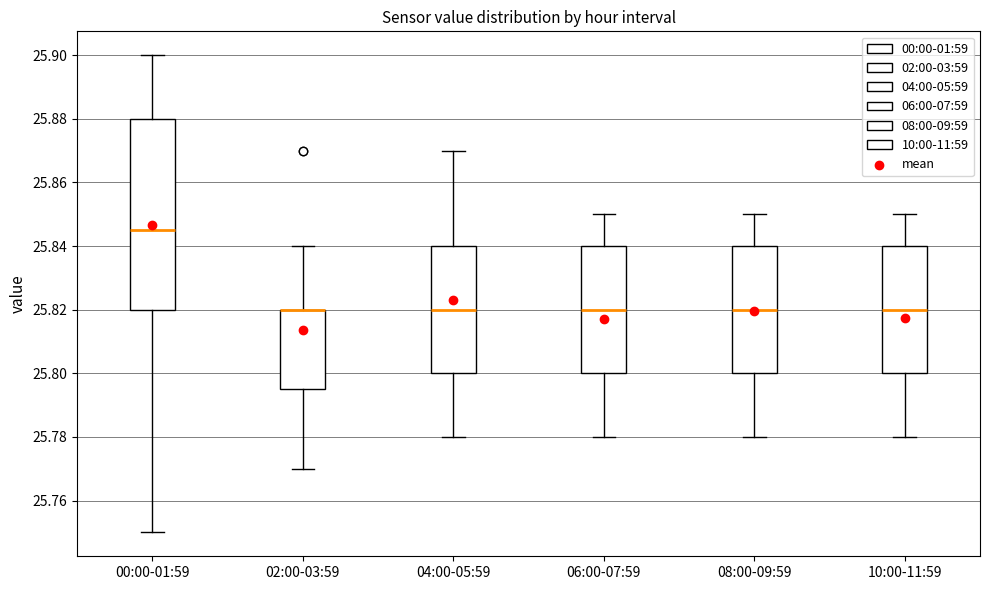

Comparing the boxes themselves (not the whiskers), which one is the tallest?

00:00-01:59